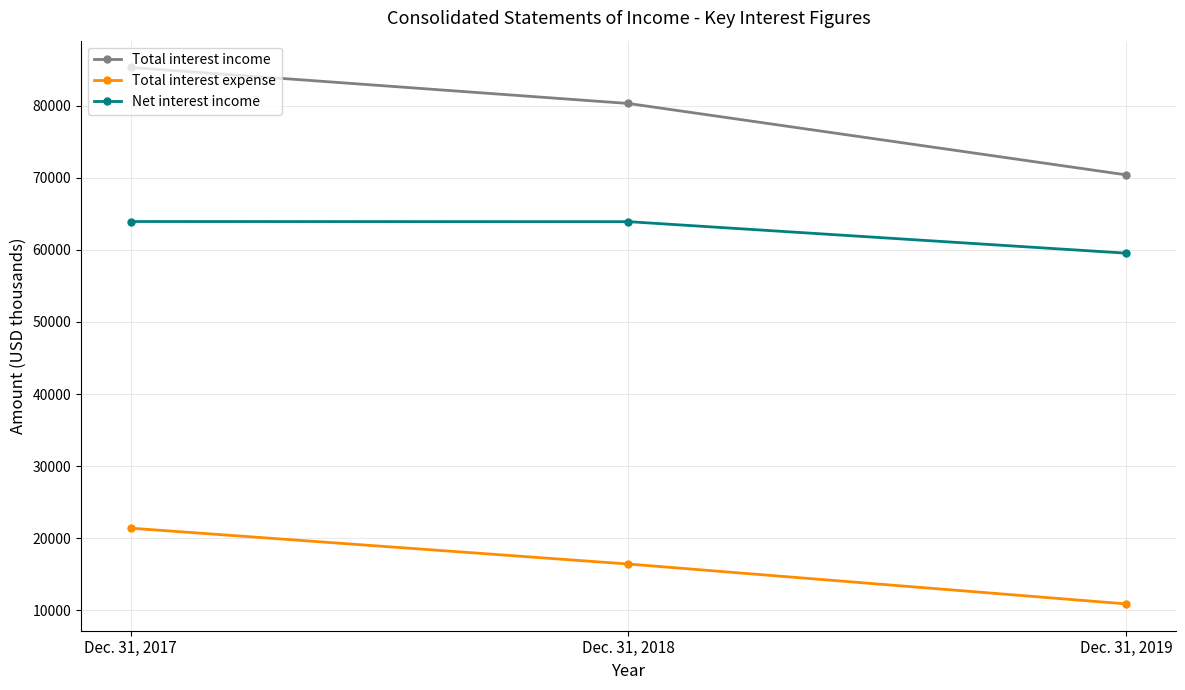

Rank the series at Dec. 31, 2017 from highest to lowest value.

Total interest income, Net interest income, Total interest expense